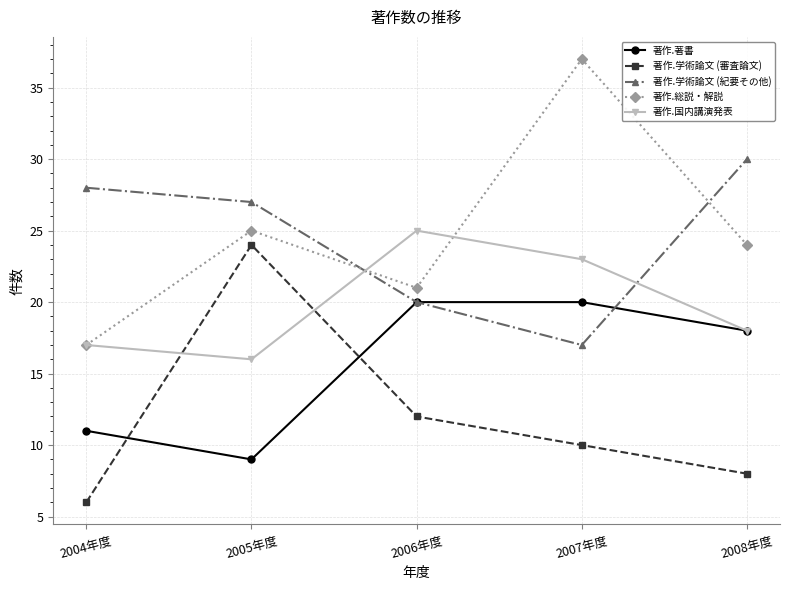

What is the difference between the highest and lowest values at 2004年度?

22